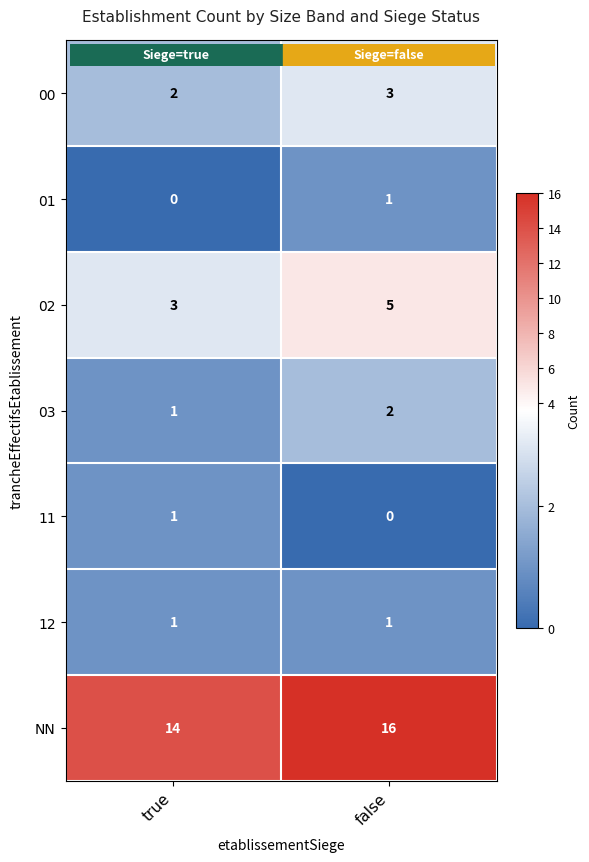

What is the spread (max minus min) of values at false?

16